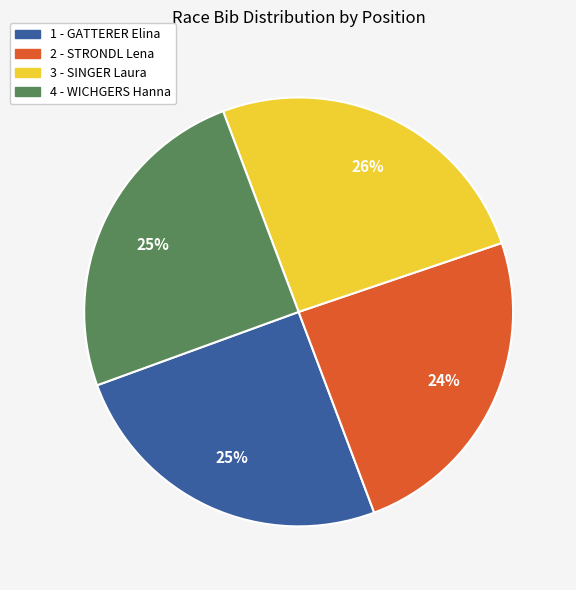

Approximately how many times larger is the value at 3 - SINGER Laura compared to 1 - GATTERER Elina?

1.0